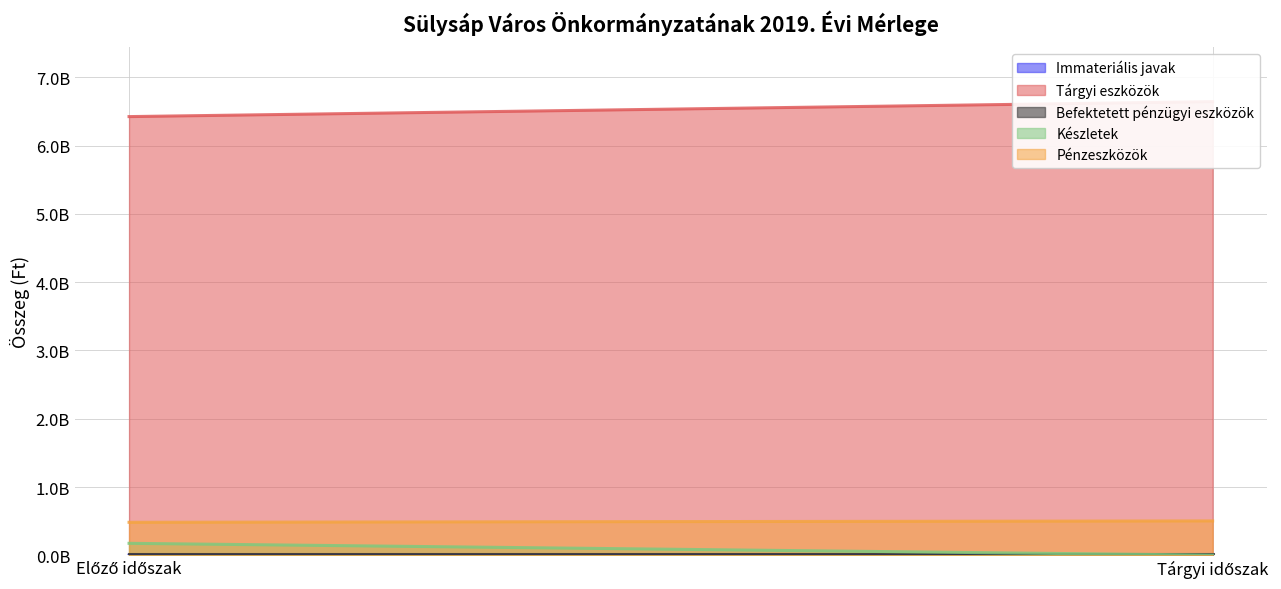

What are all the series names shown in the legend?

Immateriális javak, Tárgyi eszközök, Befektetett pénzügyi eszközök, Készletek, Pénzeszközök